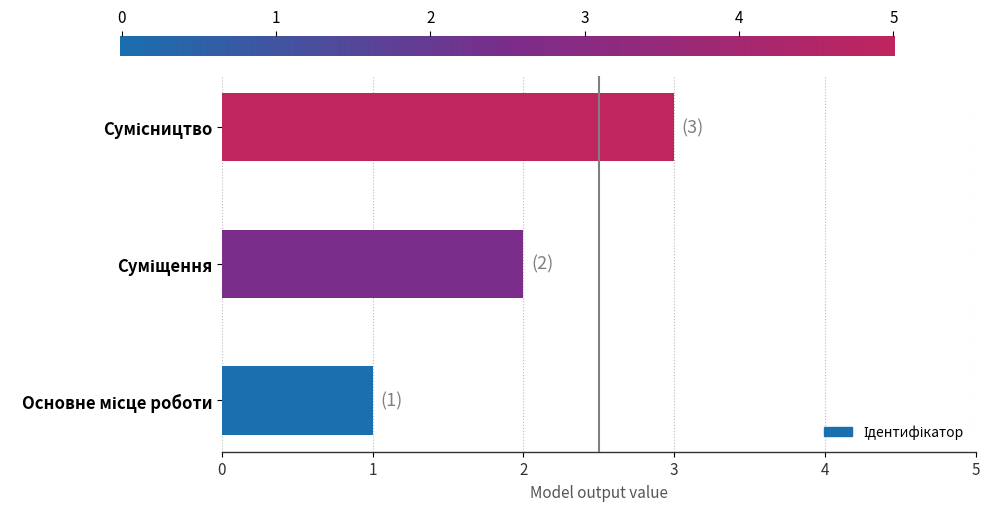

What is the greatest value displayed?

3